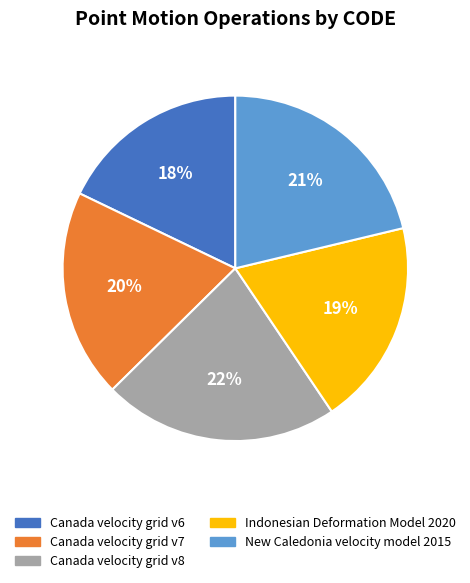

Which has a higher value, Indonesian Deformation Model 2020 or Canada velocity grid v6?

Indonesian Deformation Model 2020